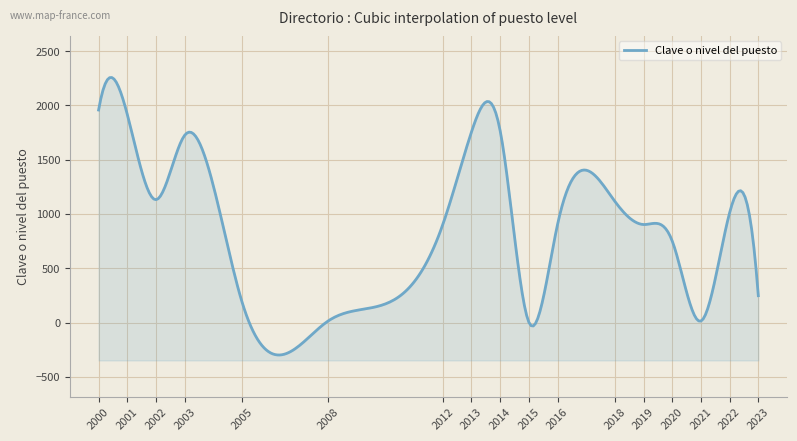

Is it true that the value at 2012 is 903?

True